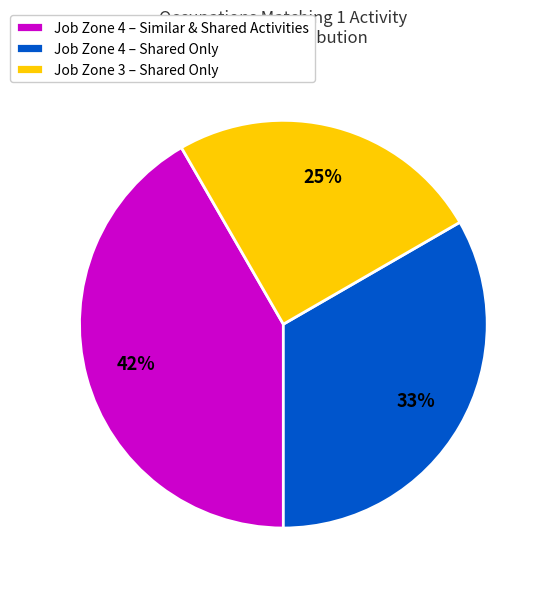

True or false: Job Zone 4 – Similar & Shared Activities accounts for 42% of the total.

True